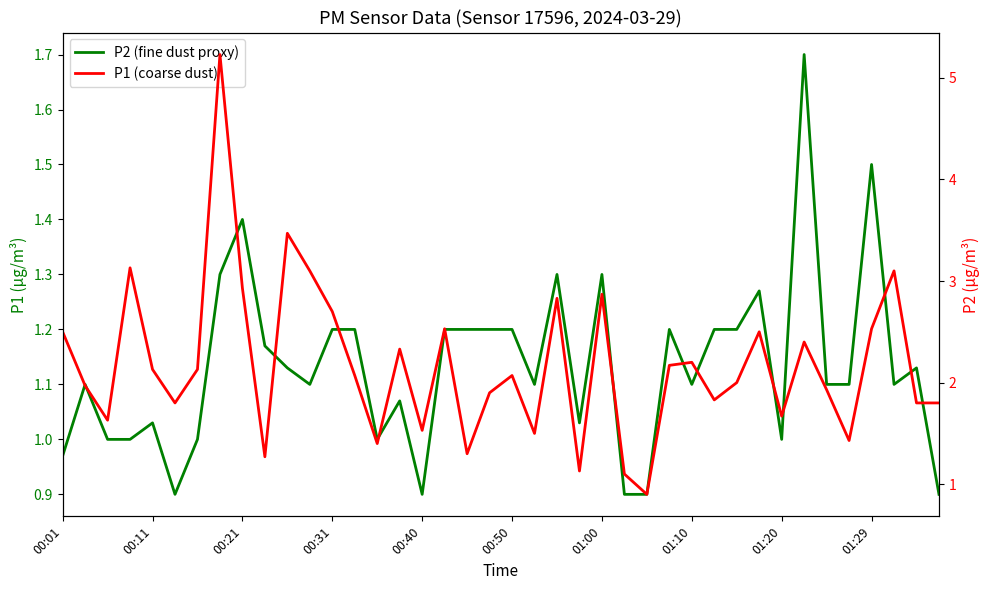

How many lines are shown in the chart?

2